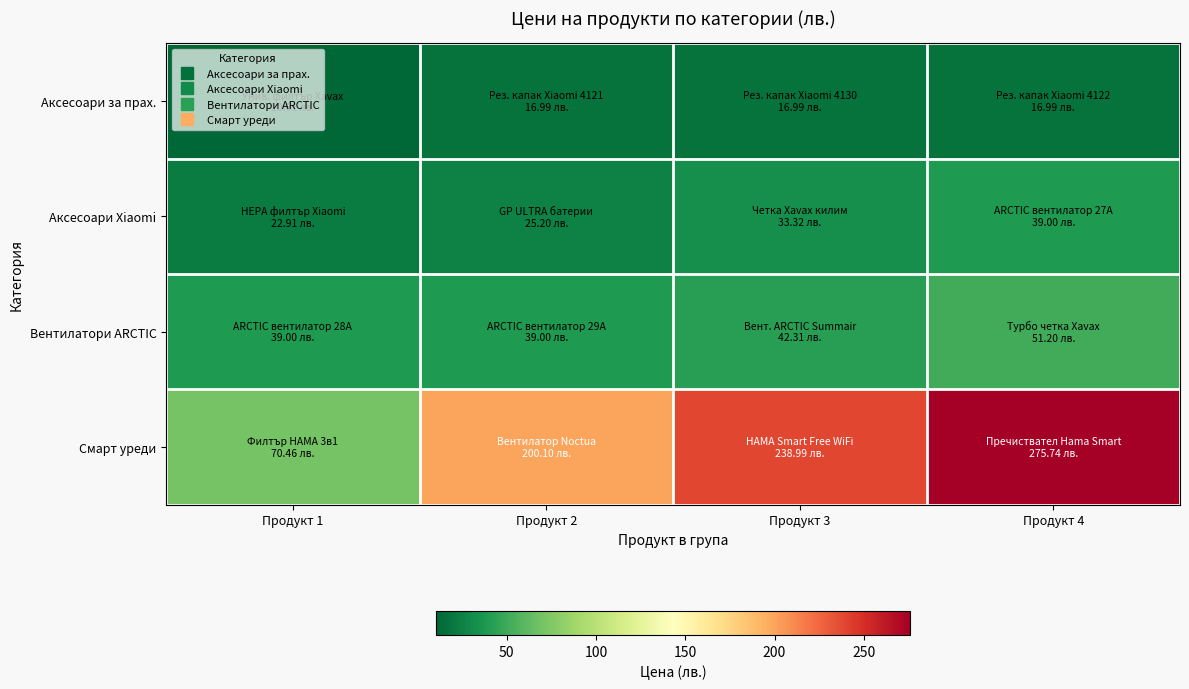

Rank the series by their maximum value, from lowest to highest.

Аксесоари за прах., Аксесоари Xiaomi, Вентилатори ARCTIC, Смарт уреди